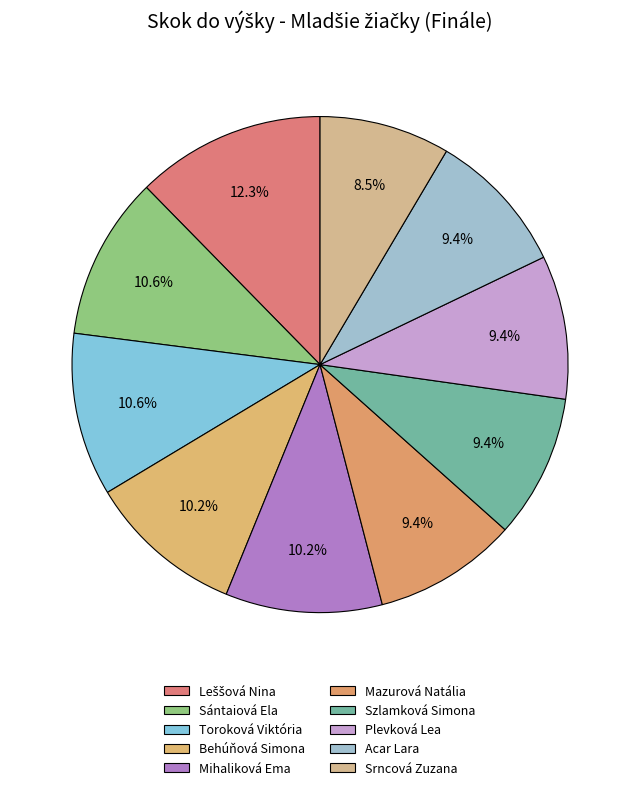

Count the number of slices in the pie.

10